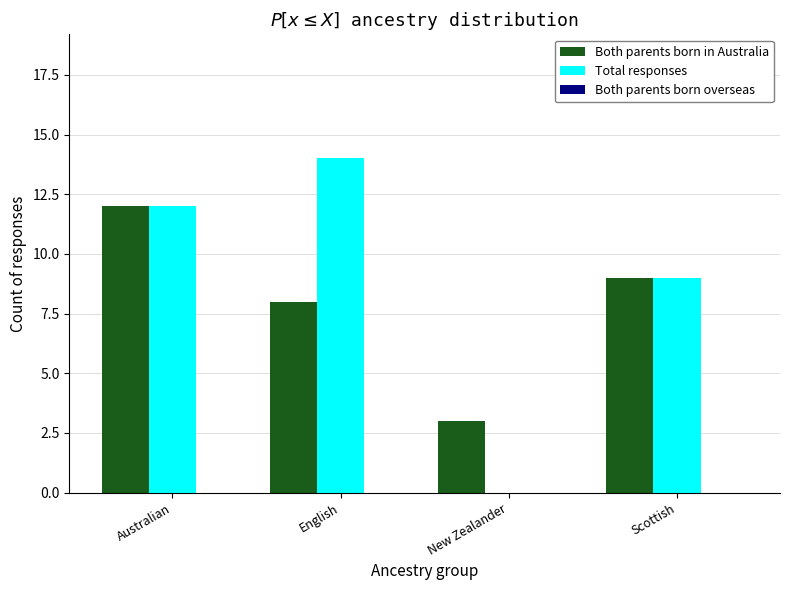

Is the value of Both parents born in Australia at Australian greater than the value of Total responses at Scottish?

Yes